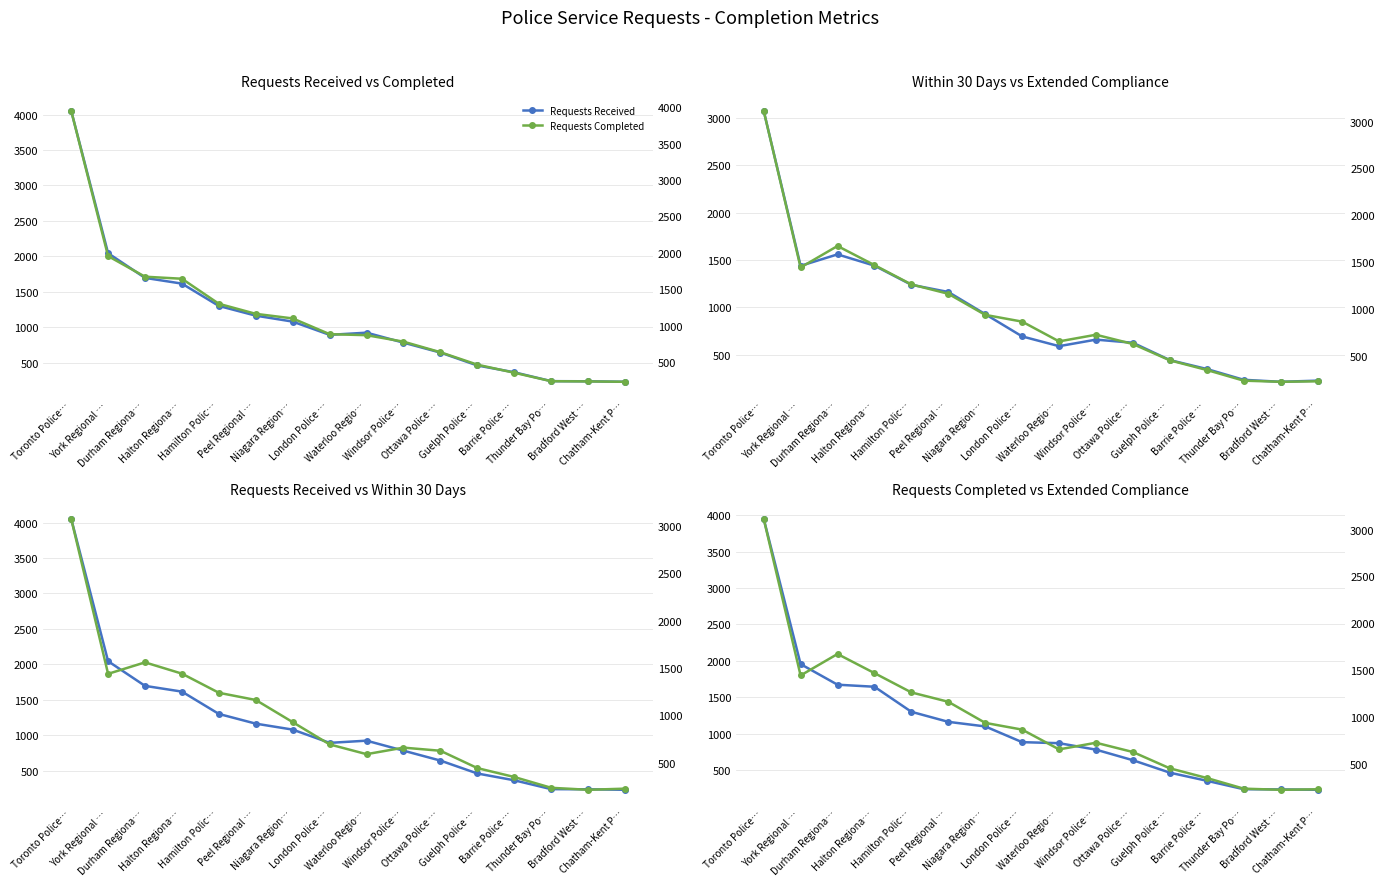

What is the label of the 14th point from the right?

Durham Regiona…